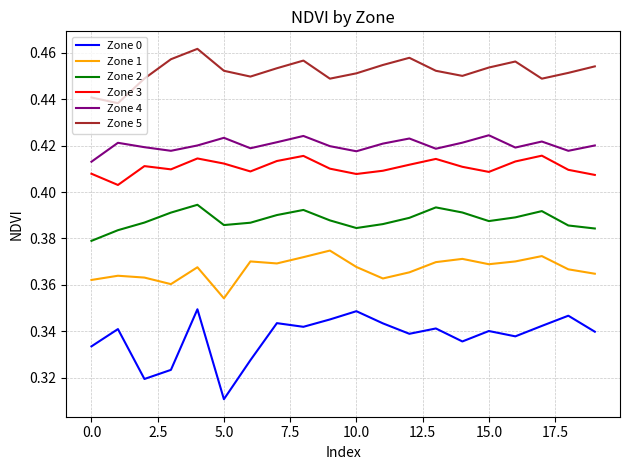

Count the number of categories in the chart.

20